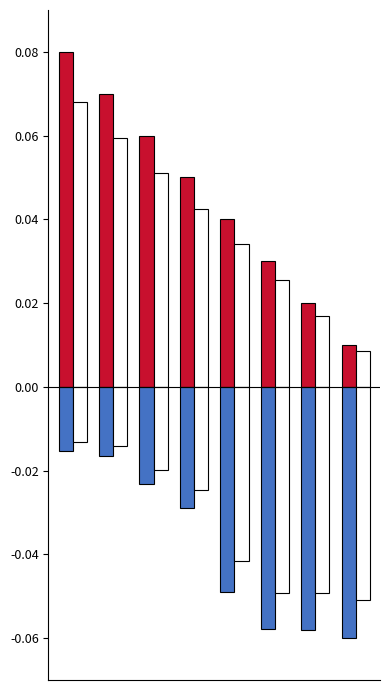

What is the value of the Event Rank bar at the 2nd from the left?

0.1